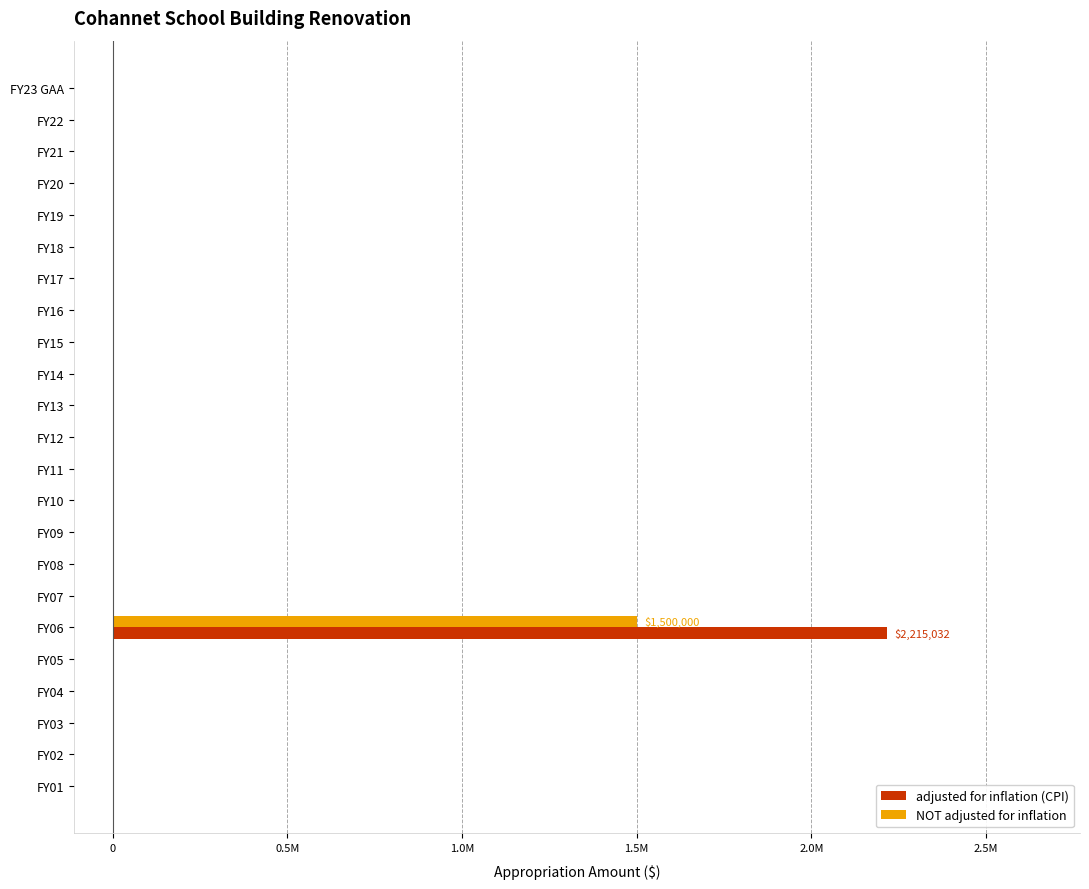

What are all the series names shown in the legend?

adjusted for inflation (CPI), NOT adjusted for inflation